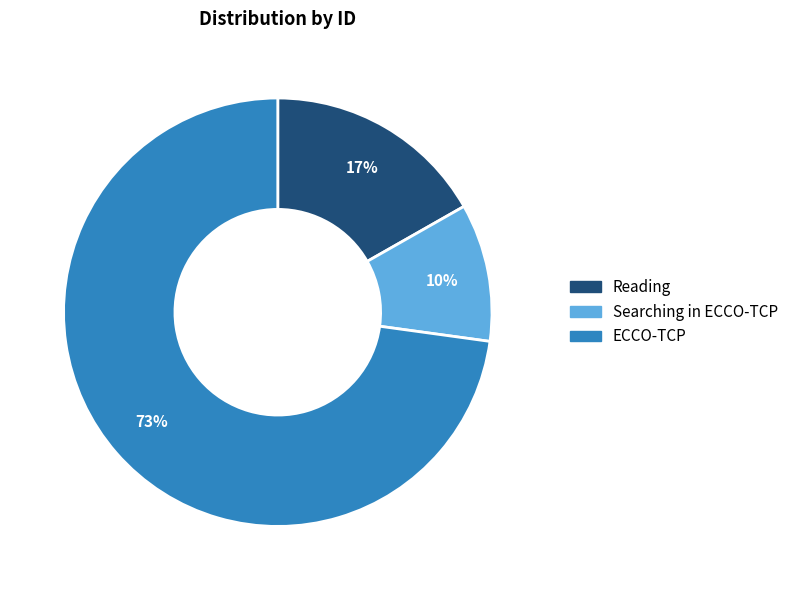

To the nearest percent, what is the average slice percentage?

33%